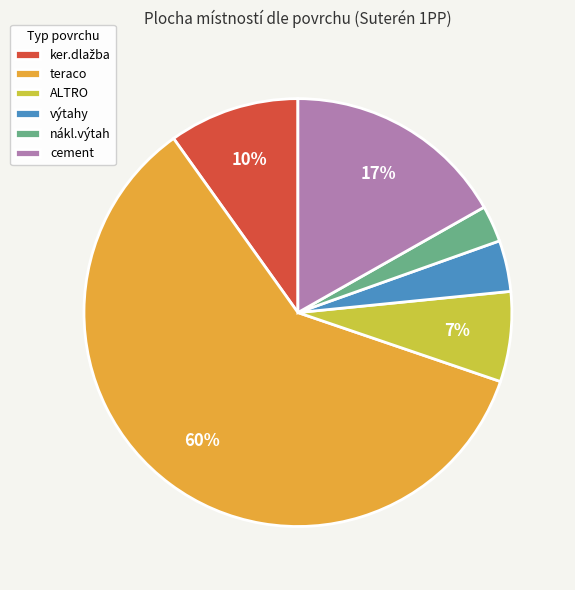

True or false: ALTRO accounts for 15% of the total.

False